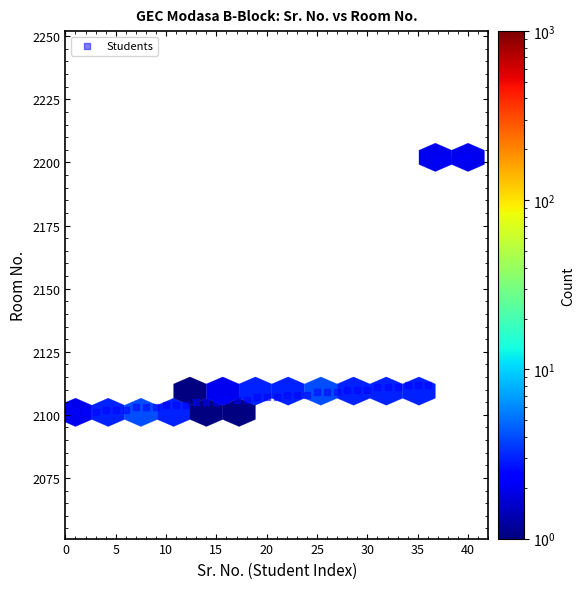

What is the range of X values (max minus min)?

39